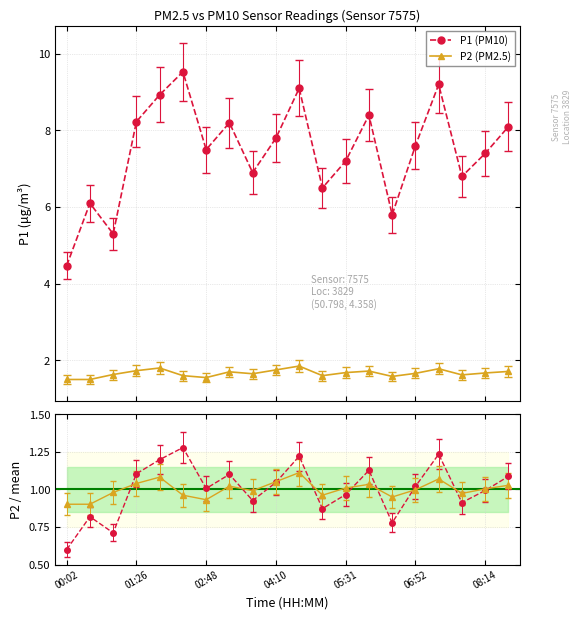

Is the value of P2 at 01:55 greater than the value of P1 at 00:56?

No